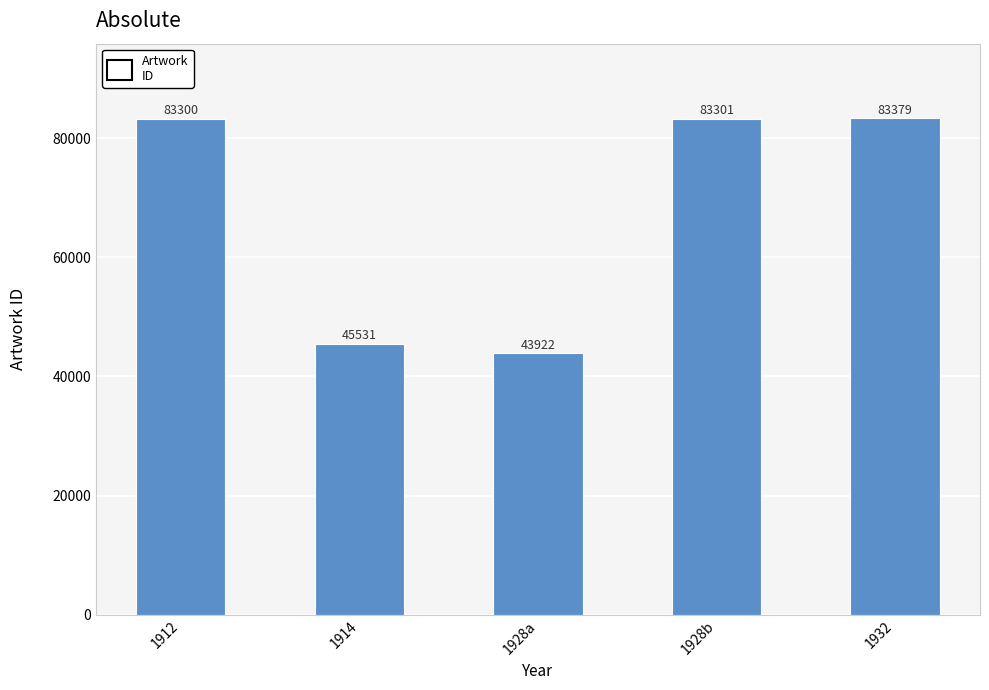

List the labels in order of value, largest first.

1932, 1928b, 1912, 1914, 1928a